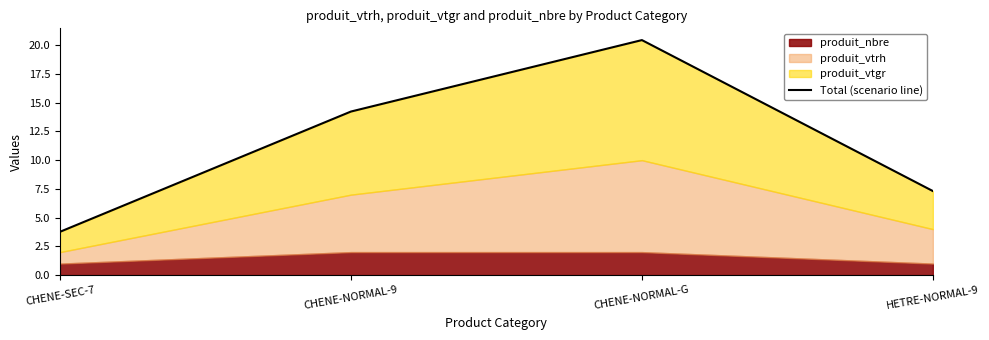

What is the difference between the values at CHENE-NORMAL-G and CHENE-SEC-7?

16.7